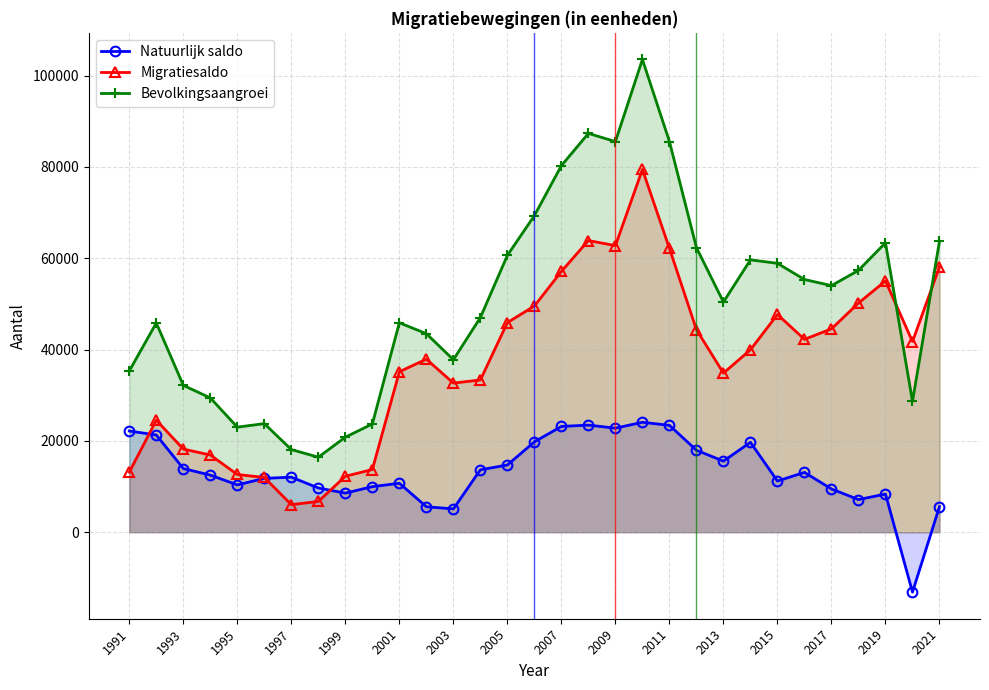

What is the difference between the highest and lowest values at 1993?

18216